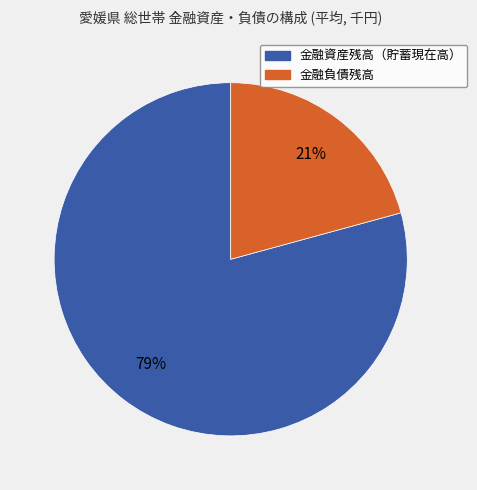

How many slices are in this pie chart?

2